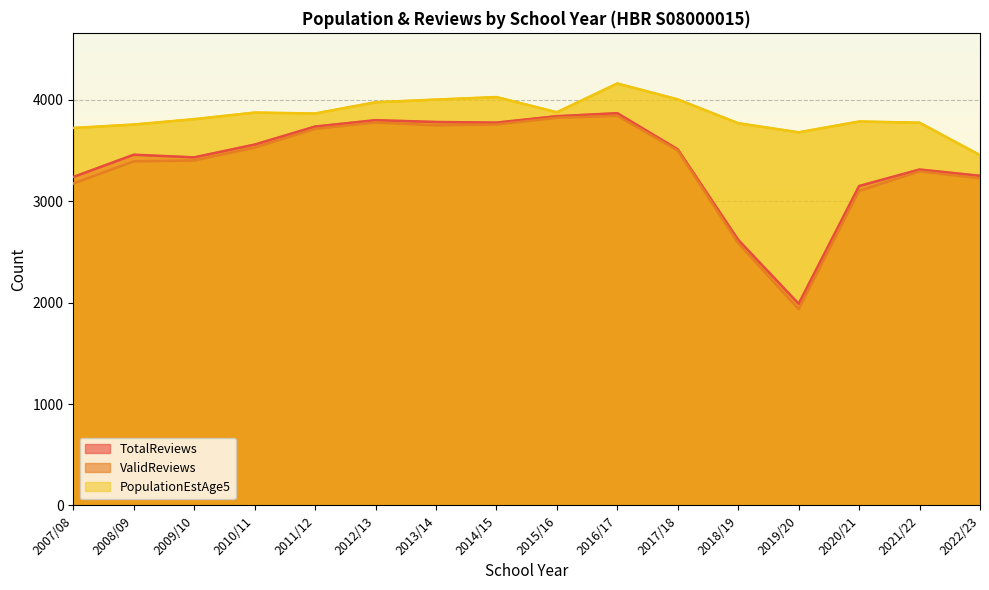

Where is the first local minimum for TotalReviews?

2009/10